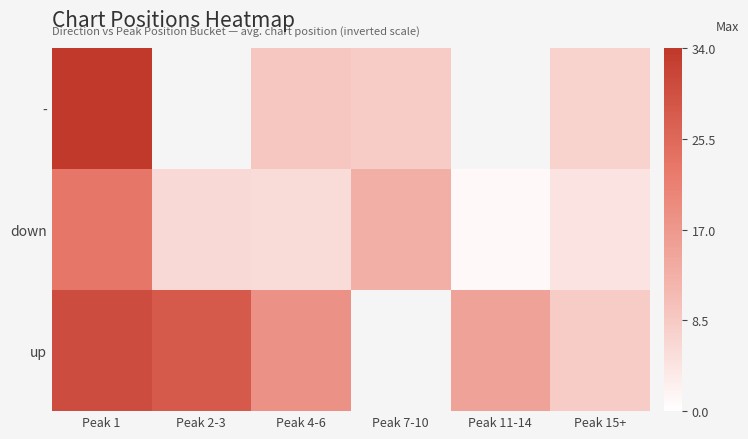

The down series shows 13.0 at Peak 7-10. True or false?

True